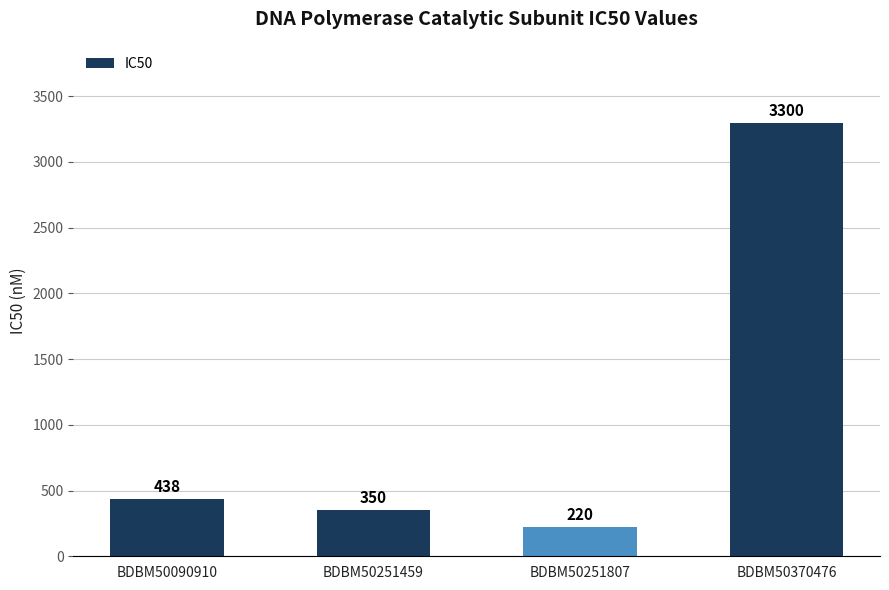

What is the average value?

1077